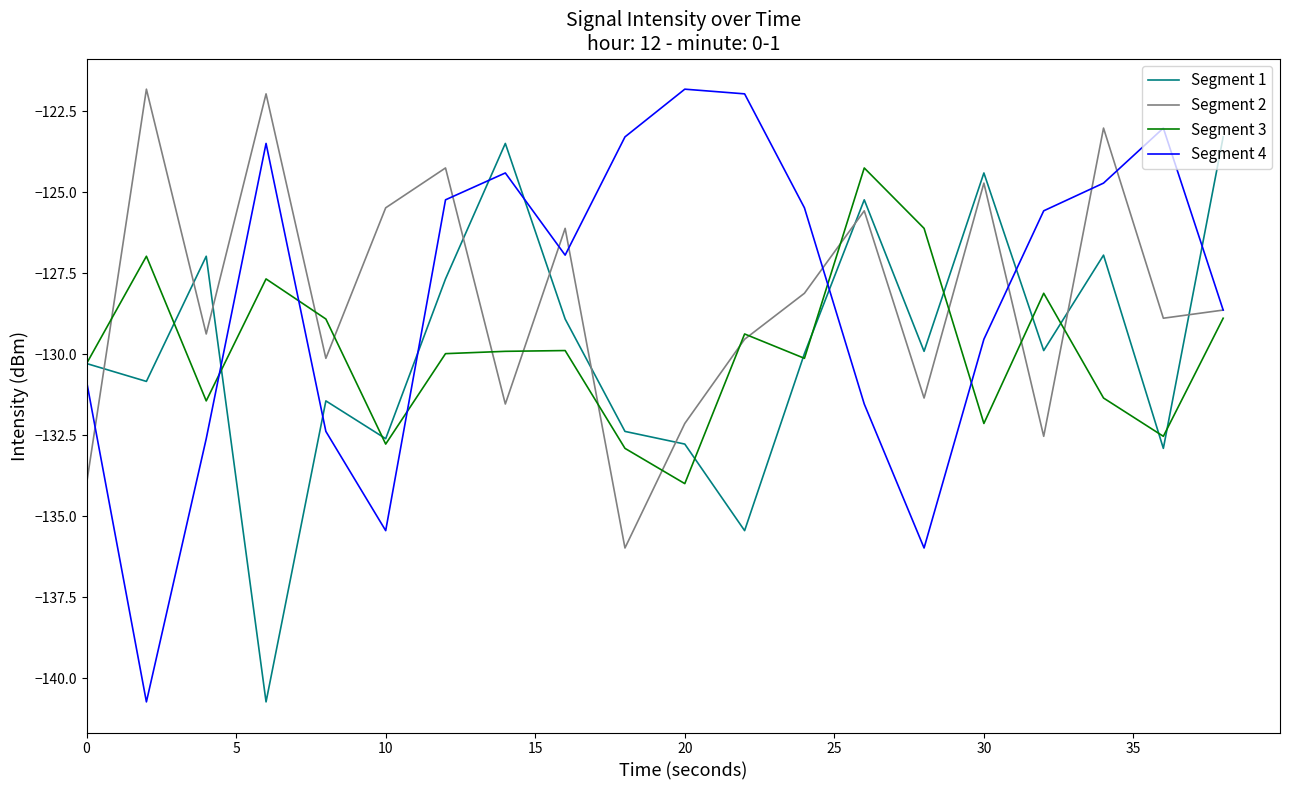

Which series has the widest spread of values?

Segment 4